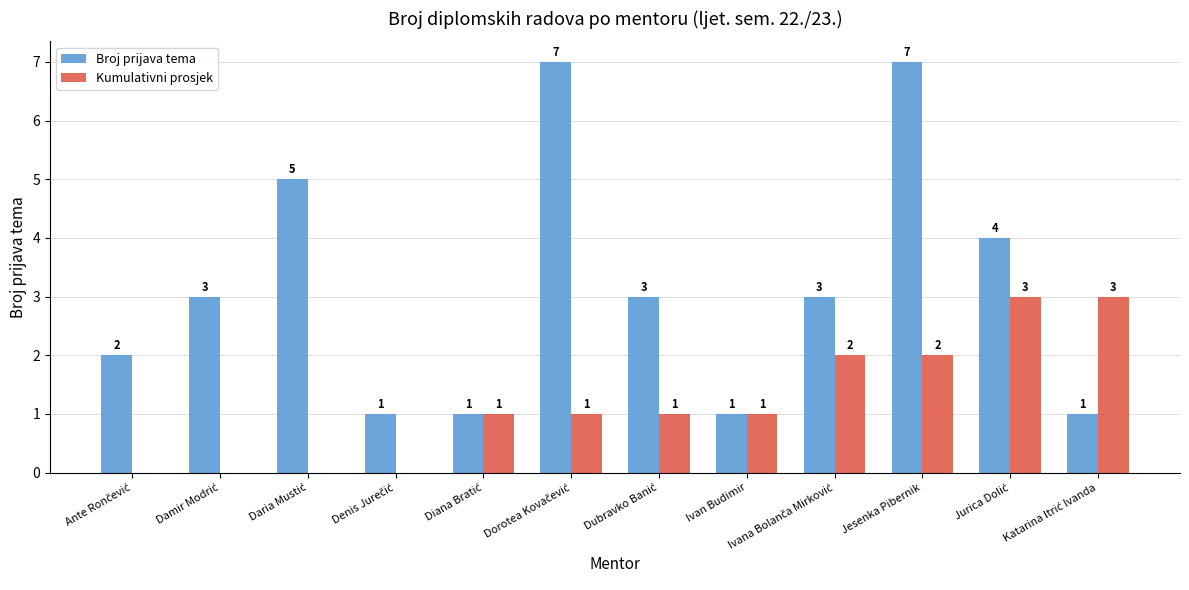

At which category is the sum across all series the highest?

Jesenka Pibernik